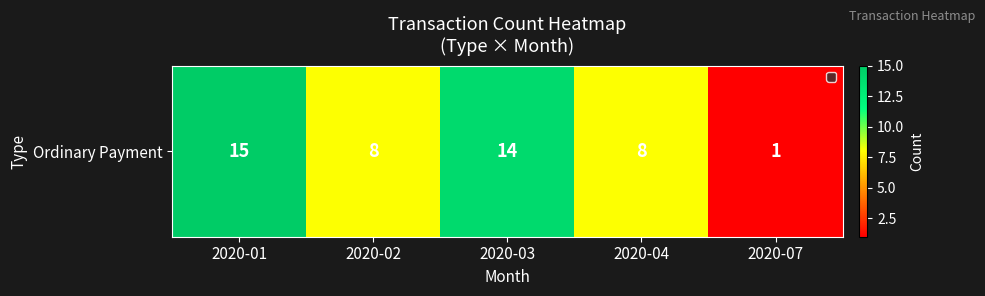

Reading left to right, transcribe all the data shown in this chart.

2020-01=15	2020-02=8	2020-03=14	2020-04=8	2020-07=1